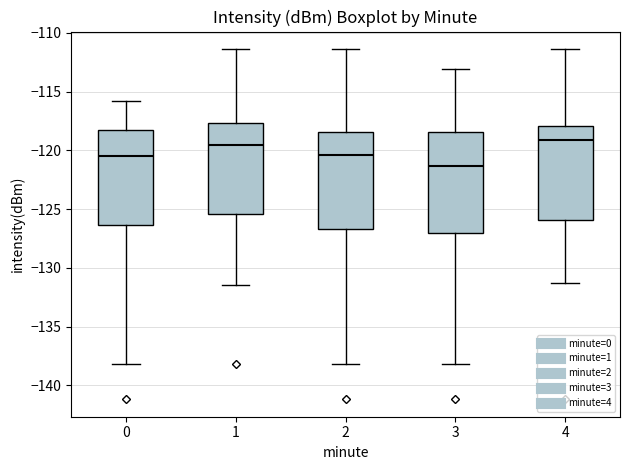

Where is the upper edge of the box at x = 4 on the y-axis? The values are not printed on the chart, so give them approximately, as read against the axis.

-118.0